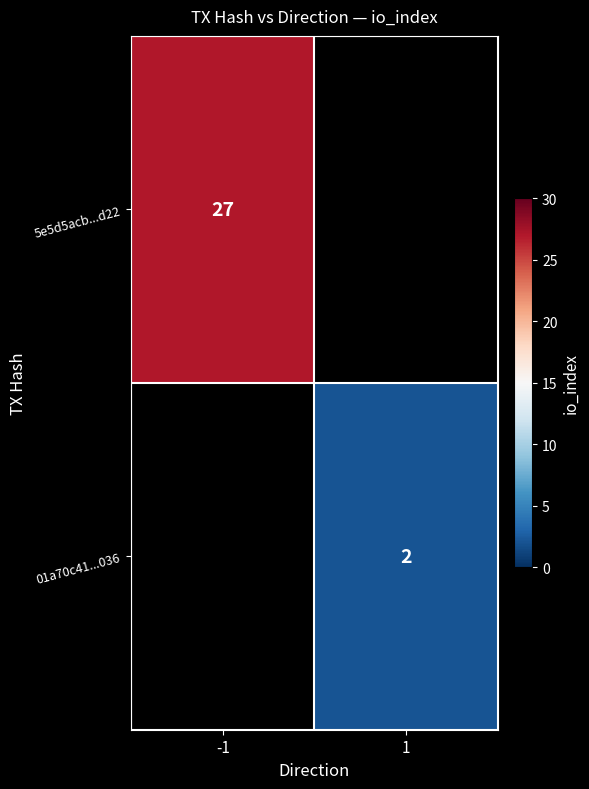

The value of 5e5d5acb...d22 at -1 is 27. True or false?

True